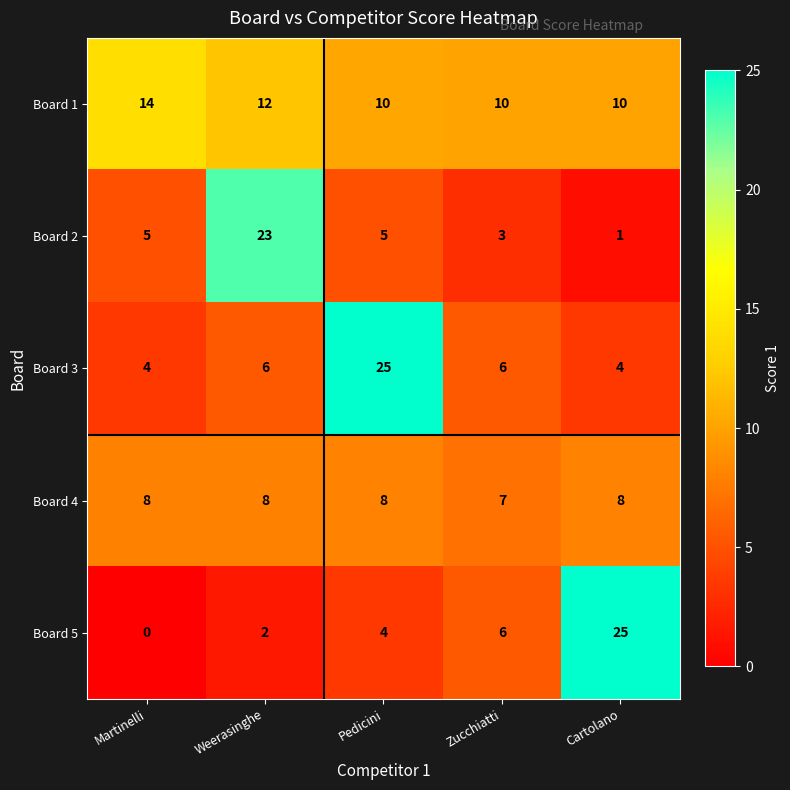

What is the average value of the Board 2 series?

7